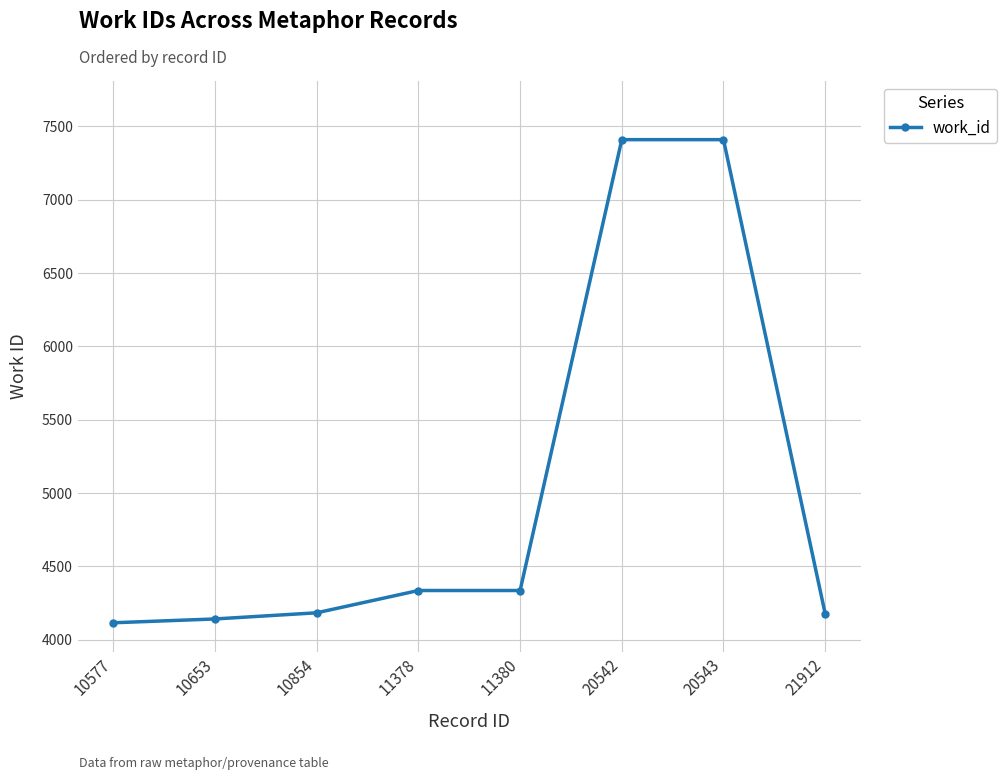

The value at 11378 is 4335. True or false?

True